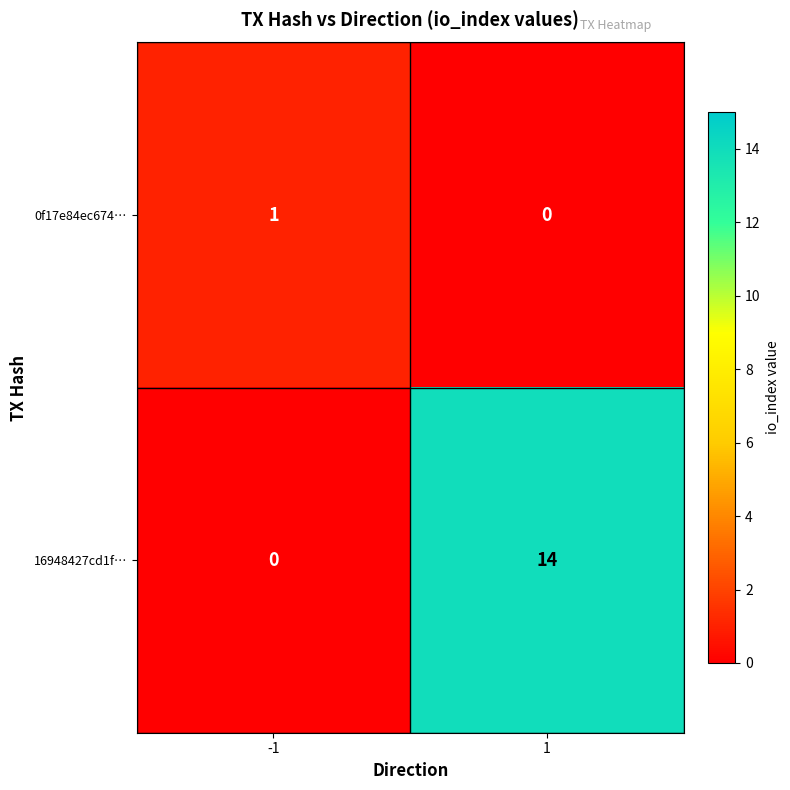

The 16948427cd1f… series shows 6 at 1. True or false?

False